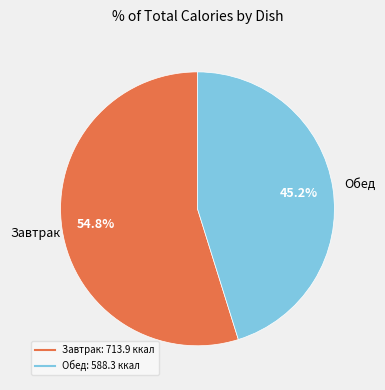

Is there a majority slice in this chart?

Yes